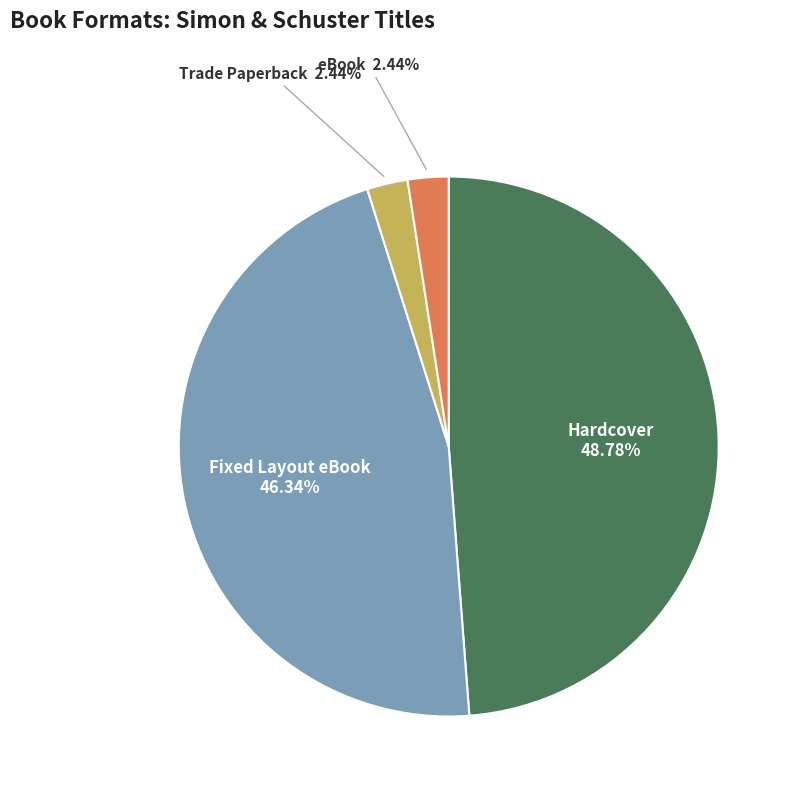

Is there any slice that represents more than half of the pie?

No